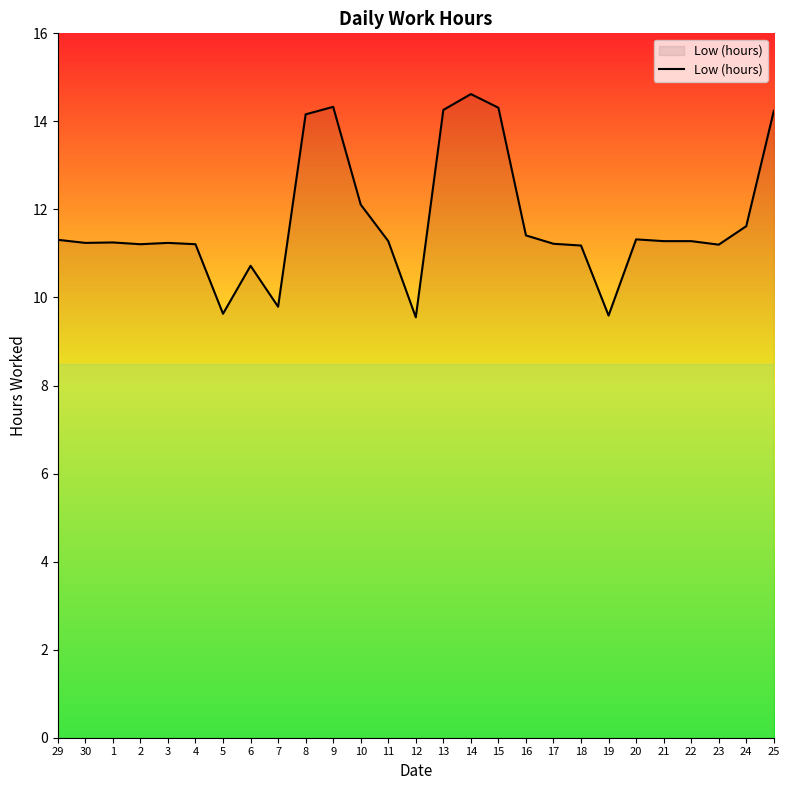

What is the ratio of the value at 19 to the value at 5?

1.0